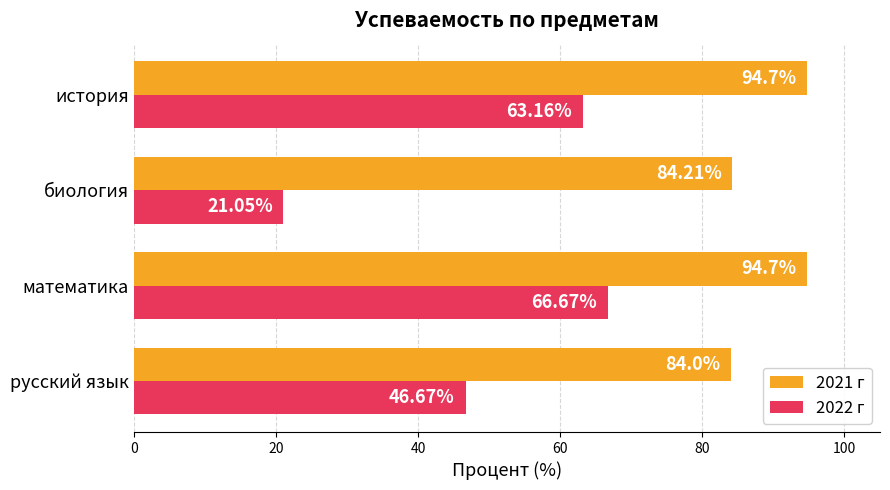

List the series in order of their peak value, highest first.

2021 г, 2022 г